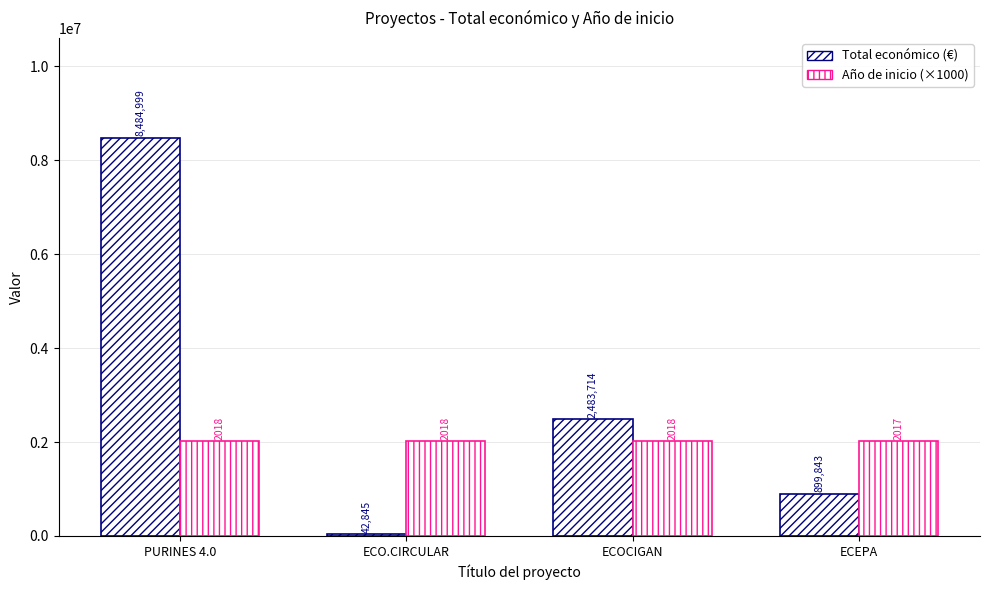

Does the chart contain stacked bars?

No